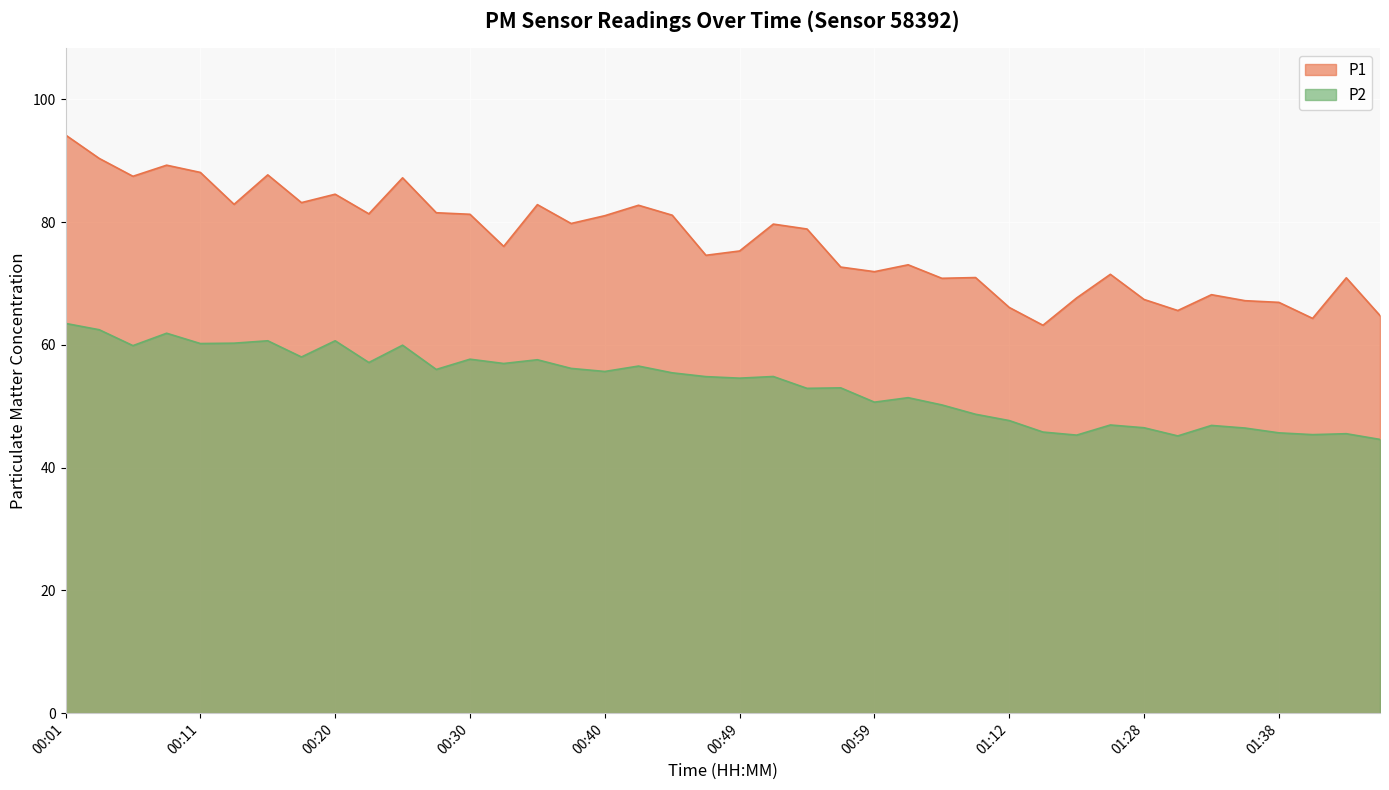

The P2 series shows 96.5 at 00:03. True or false?

False